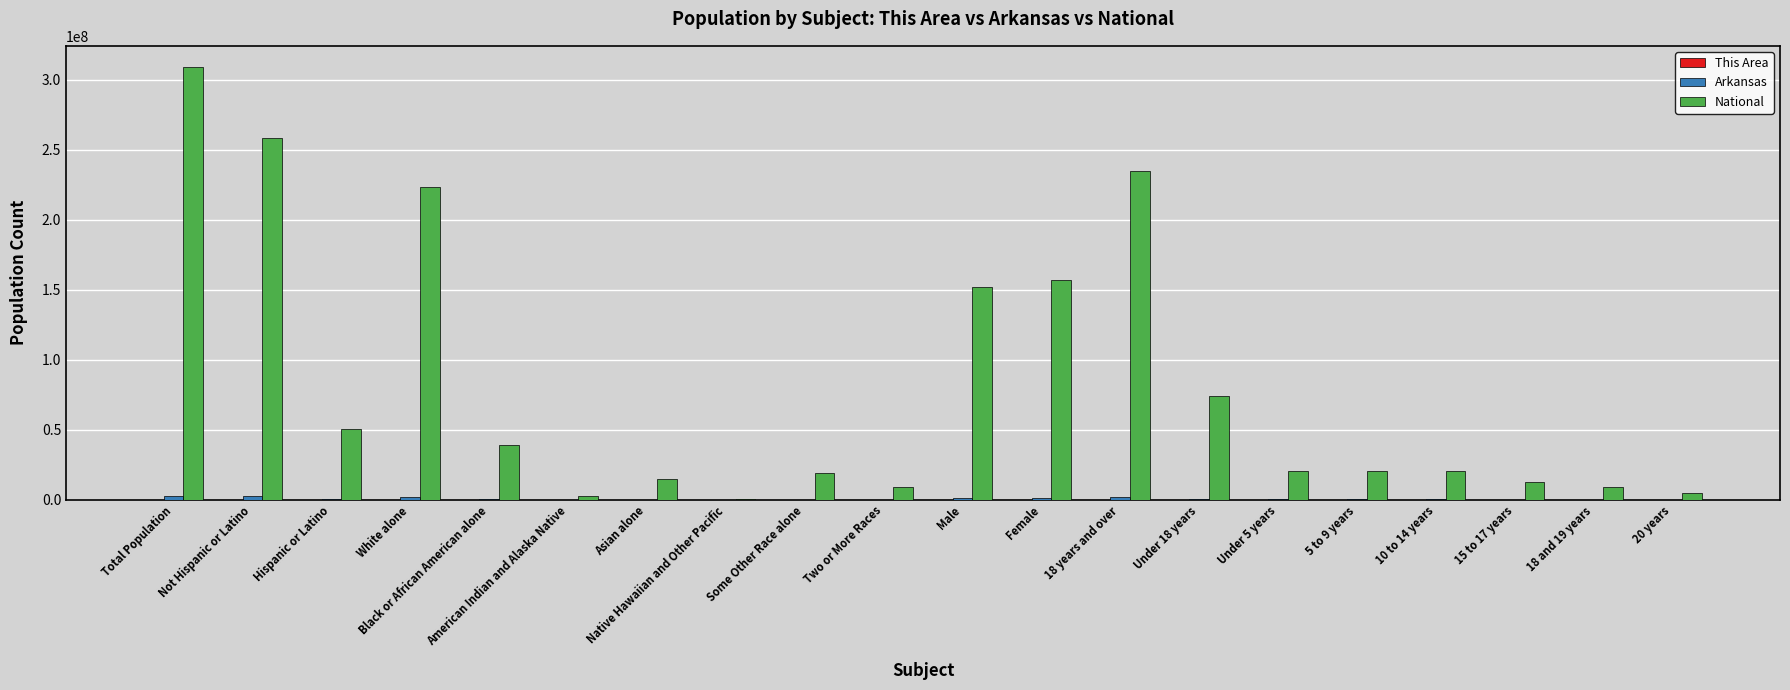

Which category has the highest value in the National series?

Total Population